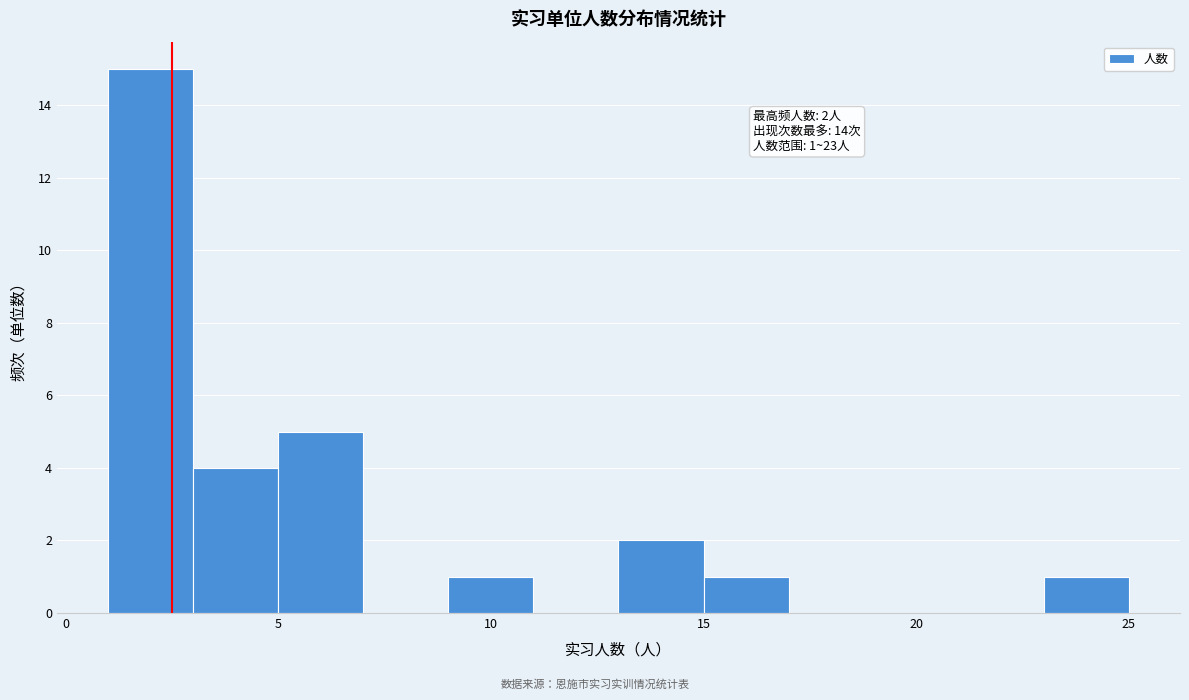

Which range on the x-axis has the tallest bar?

1 to 3